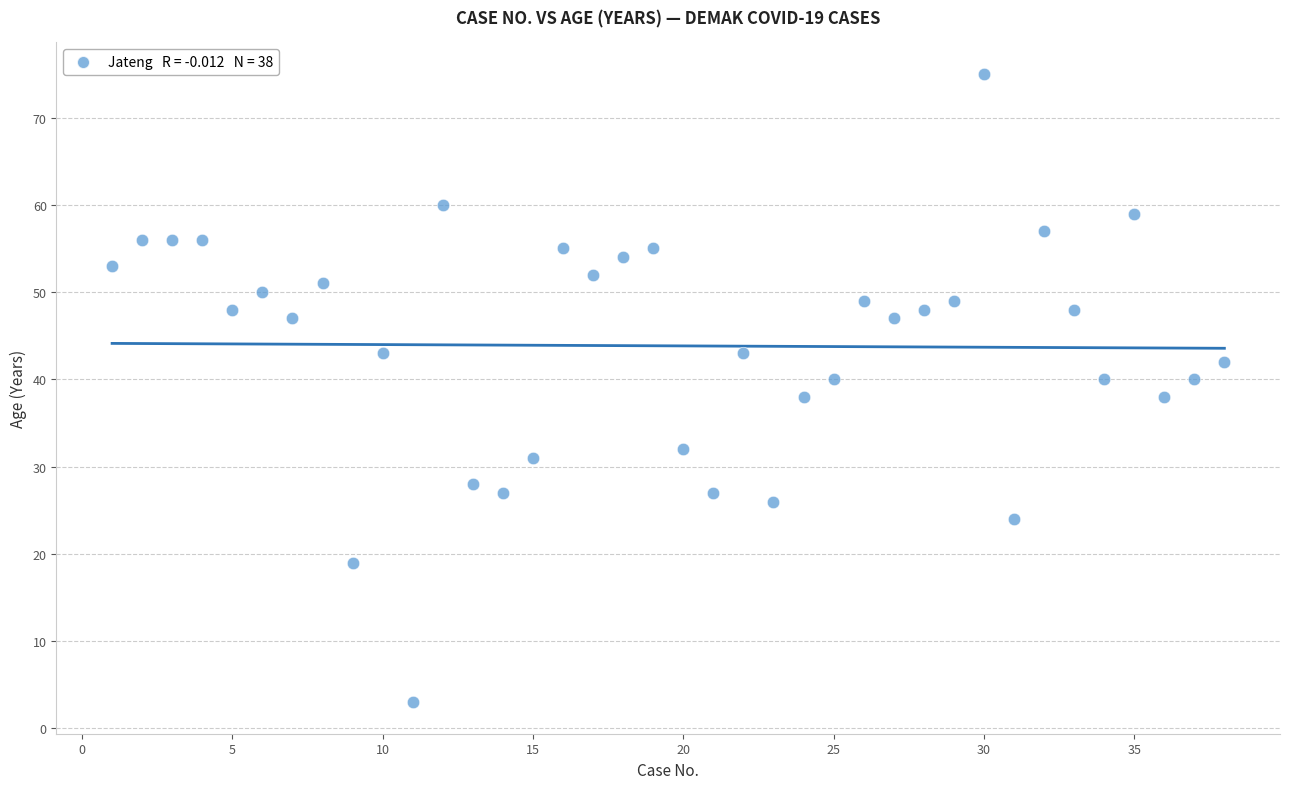

What is the range of X values (max minus min)?

37